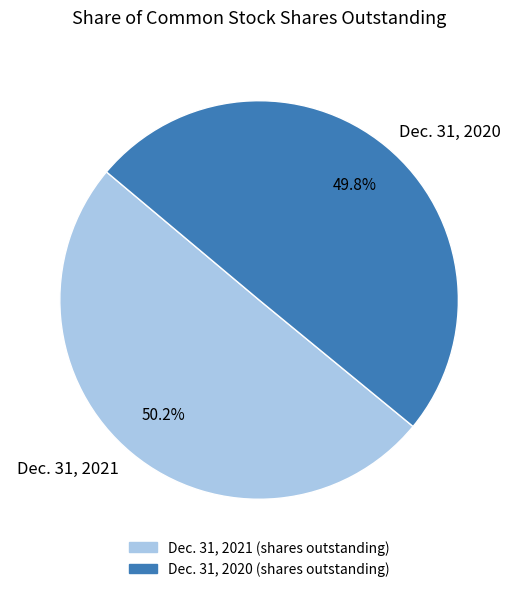

What is the total percentage of Dec. 31, 2020 and Dec. 31, 2021?

100.0%